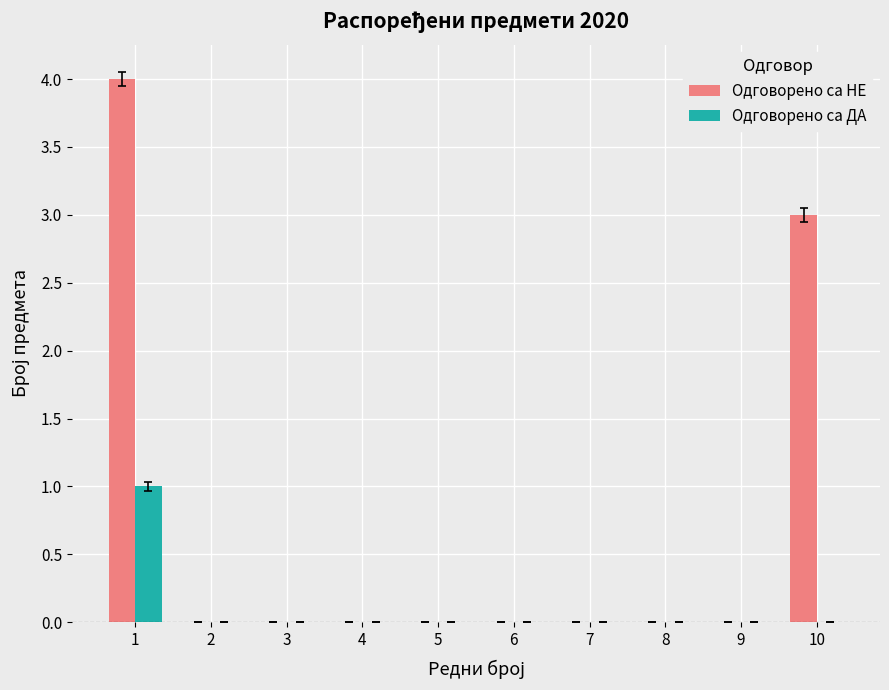

Count the number of data series in this chart.

2